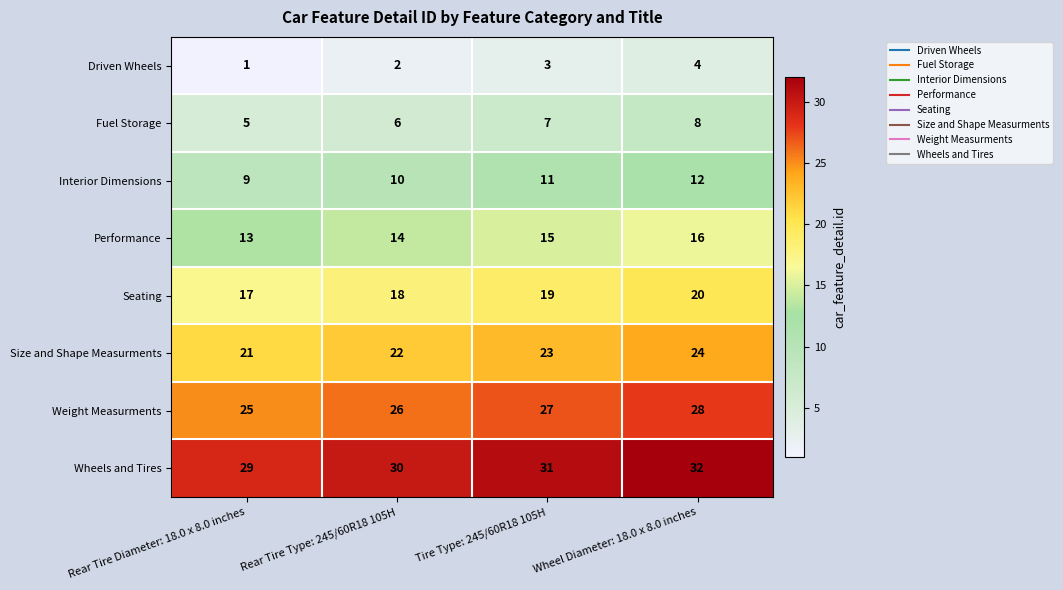

The Performance series shows 4 at Tire Type: 245/60R18 105H. True or false?

False